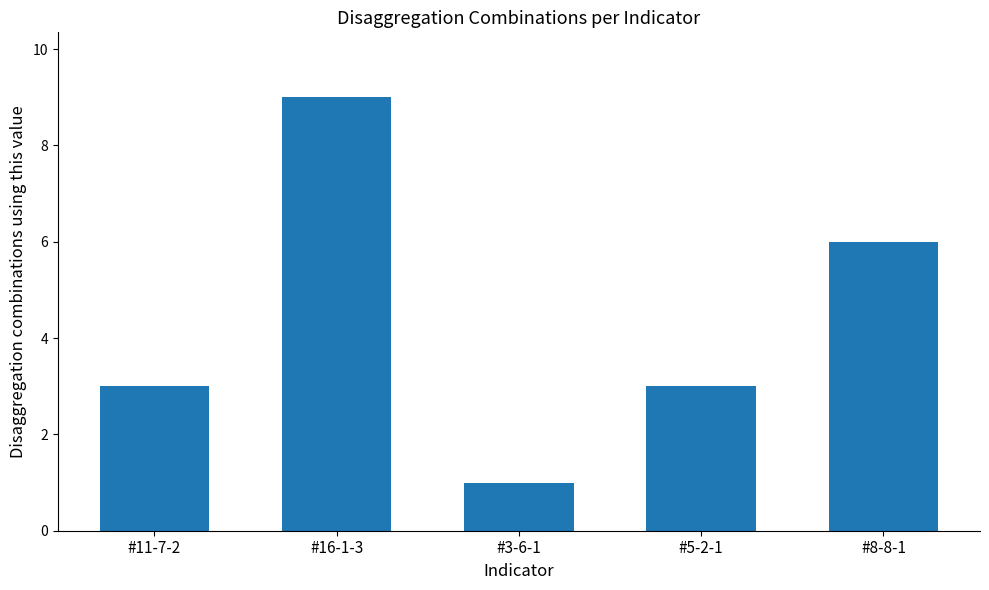

How many data points does each series have?

5